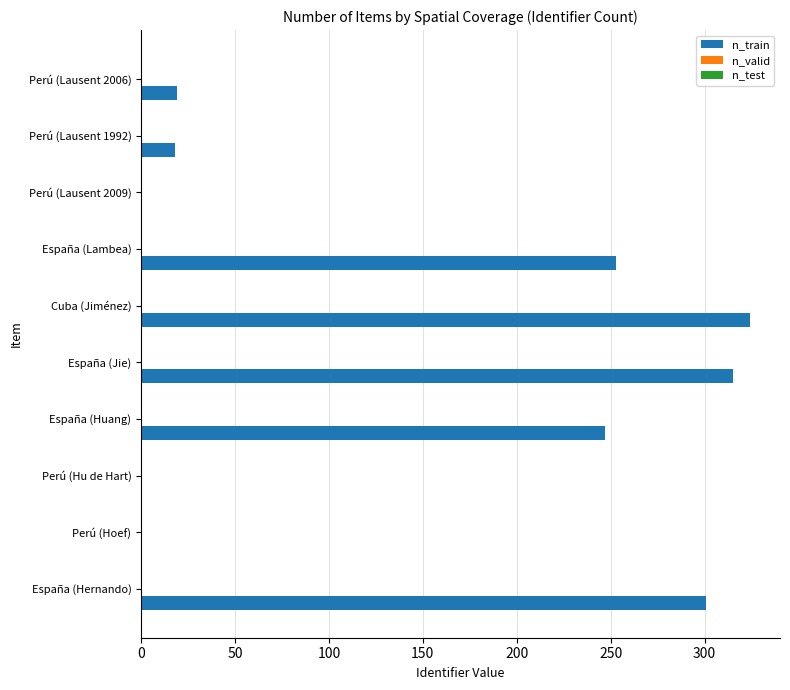

What is the change in value from España (Lambea) to Perú (Lausent 1992)?

-235